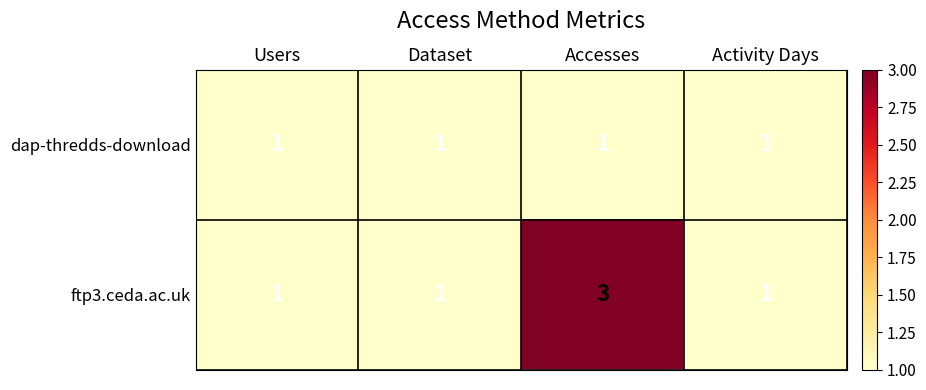

How many categories are shown in the chart?

4